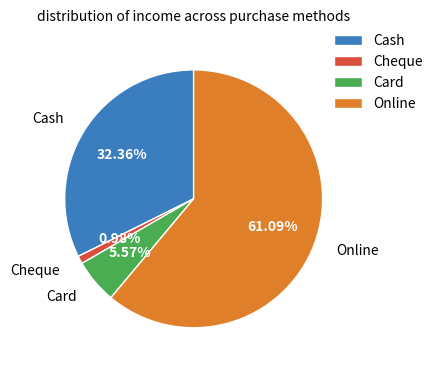

Which slice represents more than half of the pie?

Online